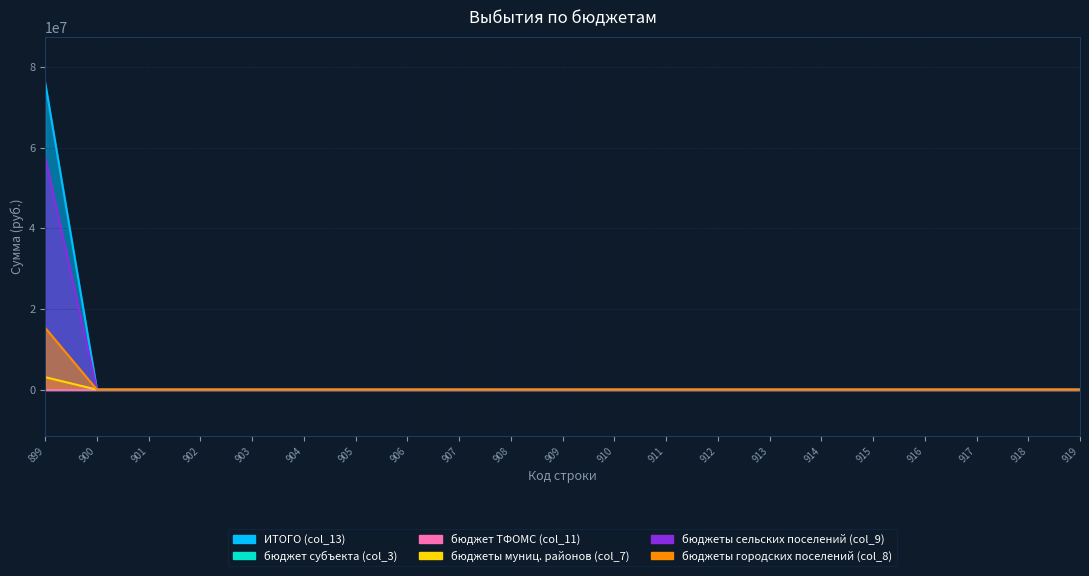

Is it true that ИТОГО (col_13) equals 31054263.0 at 913?

False